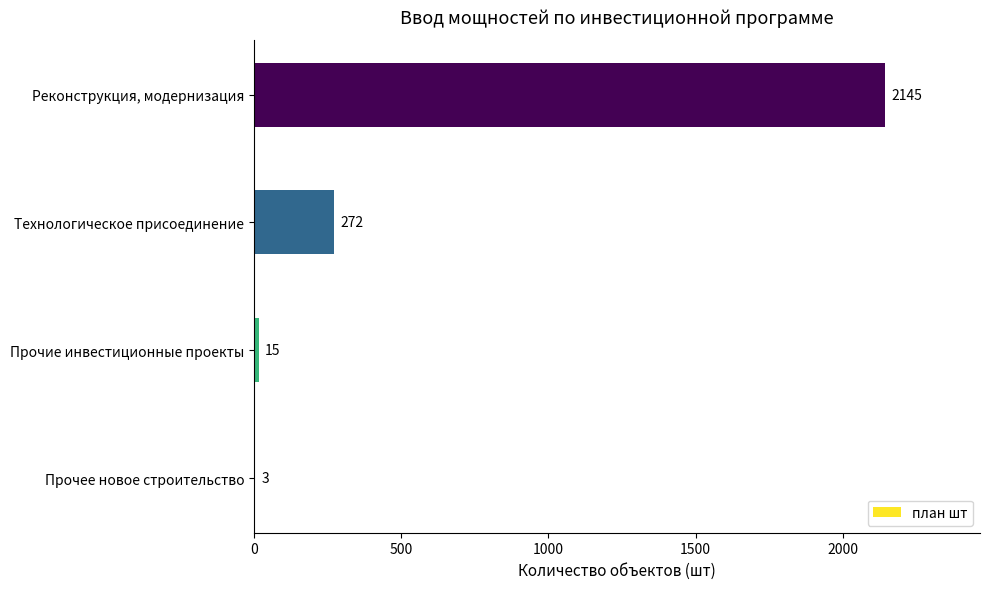

Are the bars horizontal?

Yes